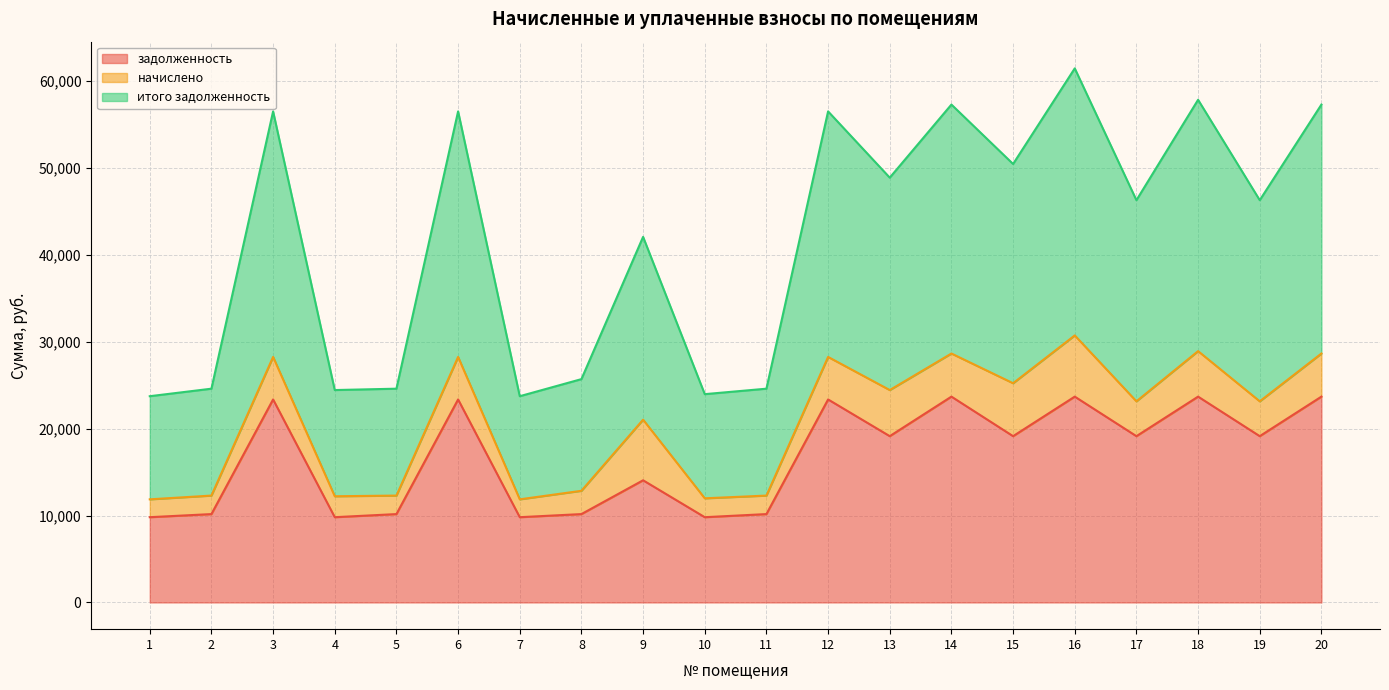

What is the total value across all series at 5?

24594.2